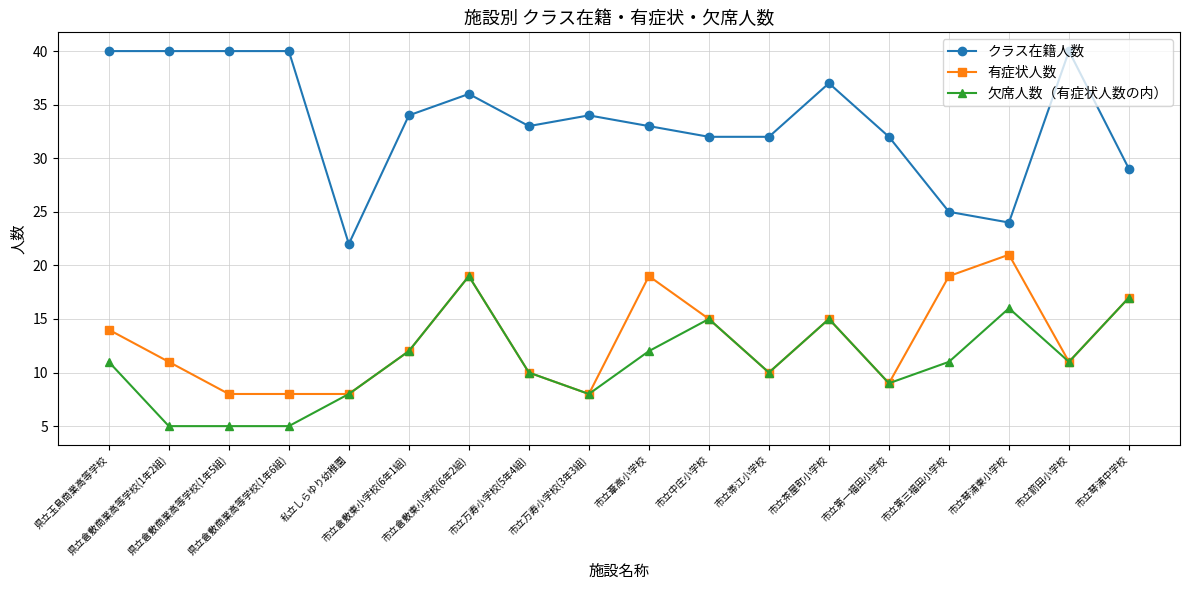

What is the difference between the maximum and minimum values in the クラス在籍人数 series?

18